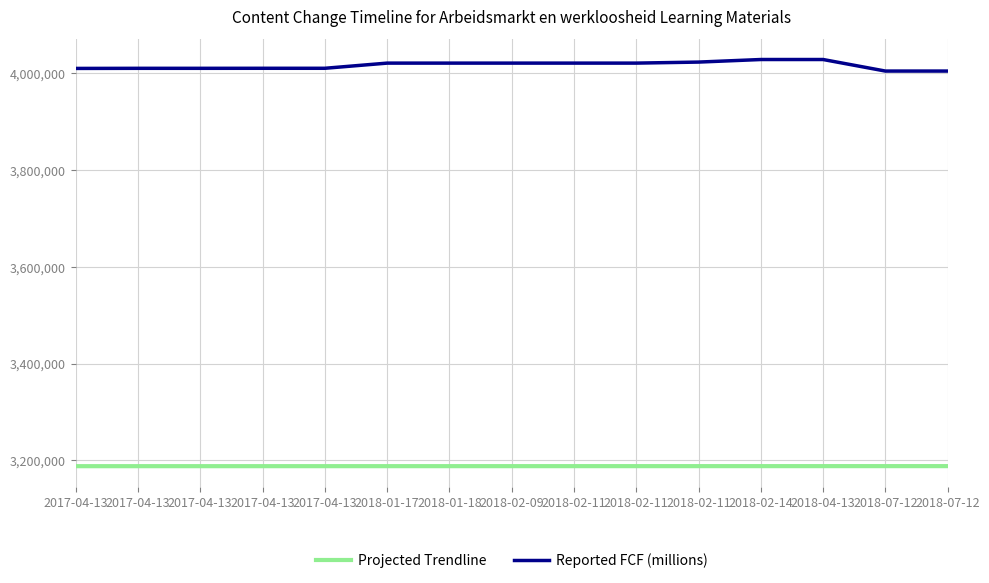

At which category does Reported FCF (millions) reach its first local peak?

2018-04-13